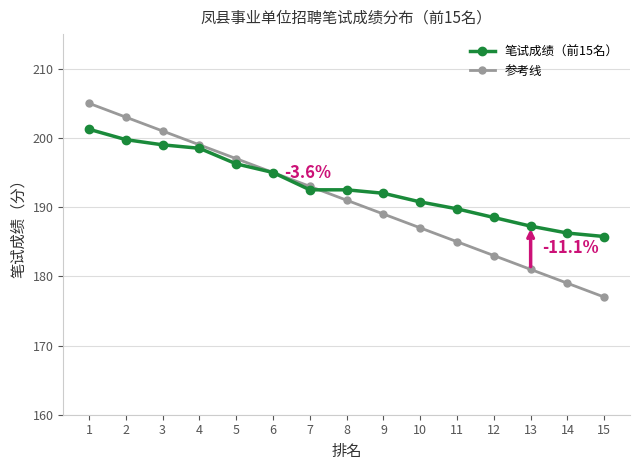

At 13, list the series in order from largest to smallest.

笔试成绩（前15名）, 参考线